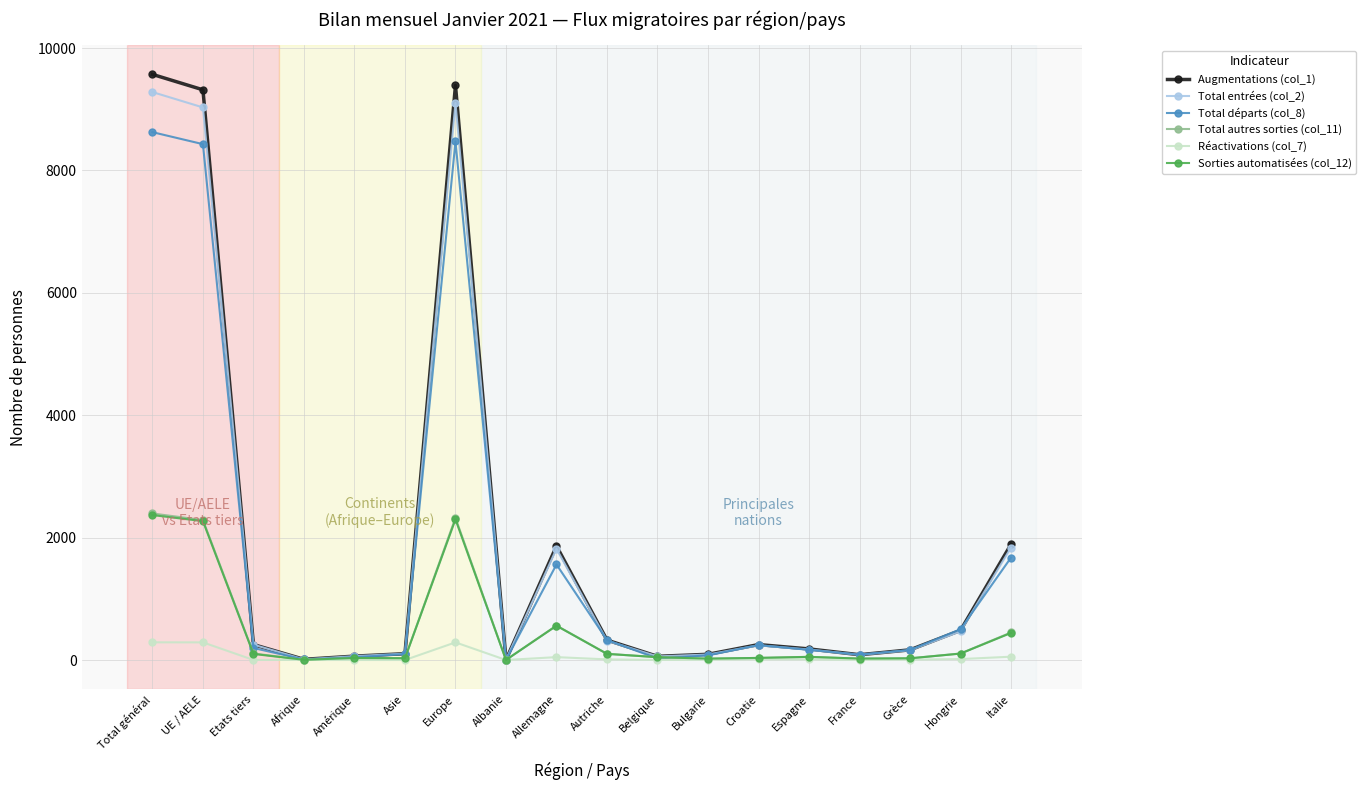

What is the difference between the highest and lowest values at Bulgarie?

89